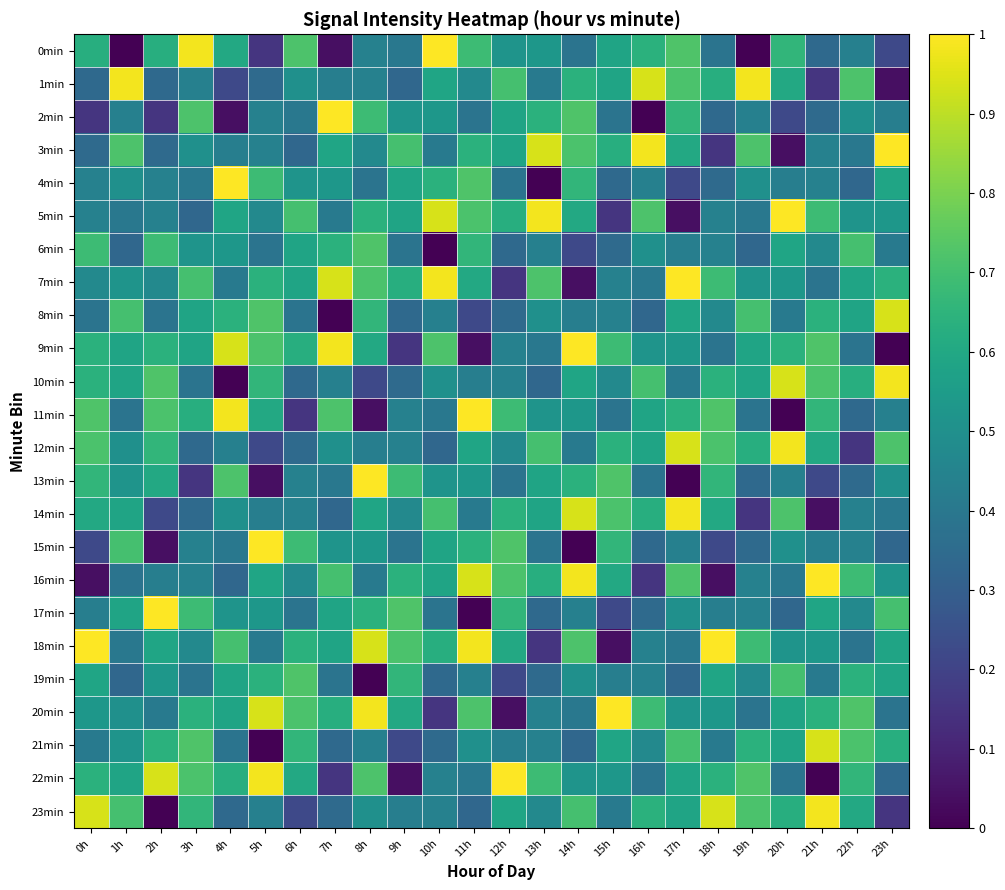

How many categories are shown in the chart?

24